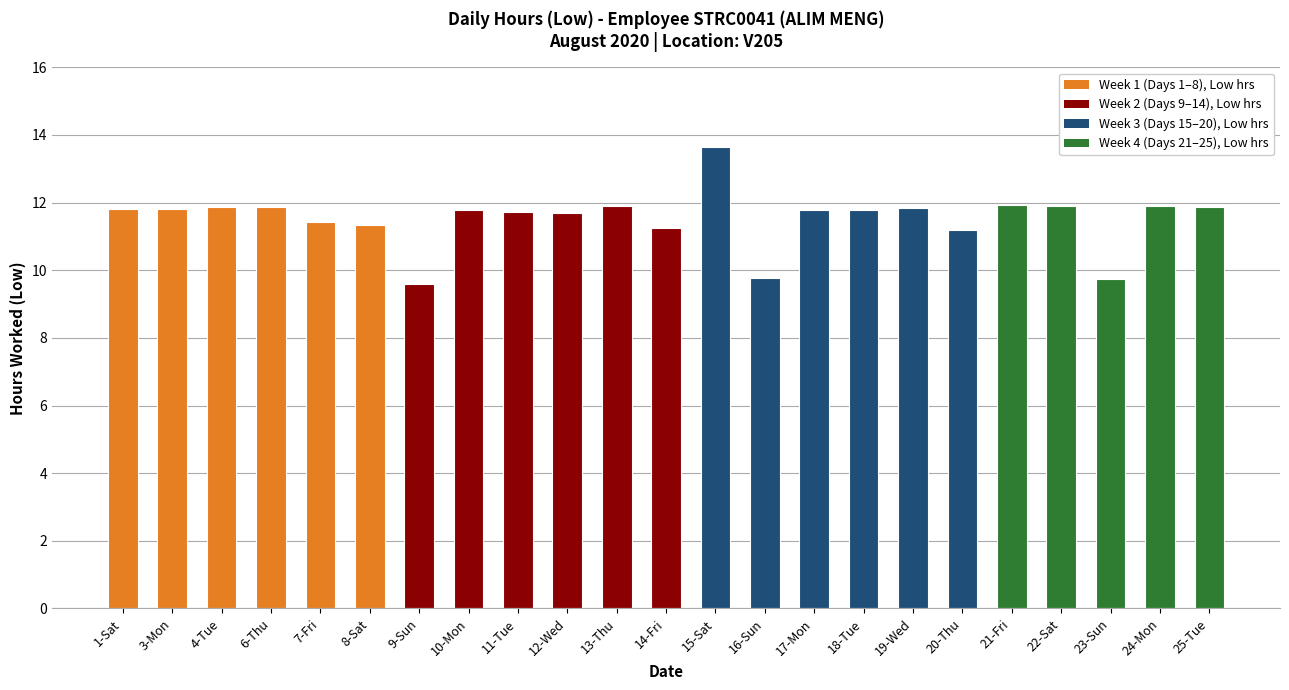

How many bars are there in total?

23